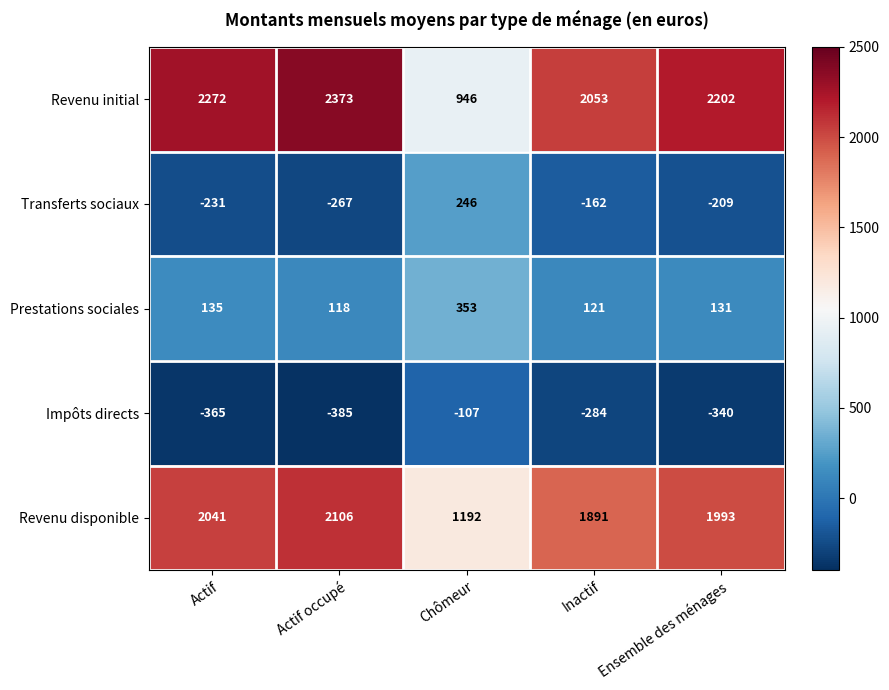

List the labels in order of Revenu initial value, largest first.

Actif occupé, Actif, Ensemble des ménages, Inactif, Chômeur